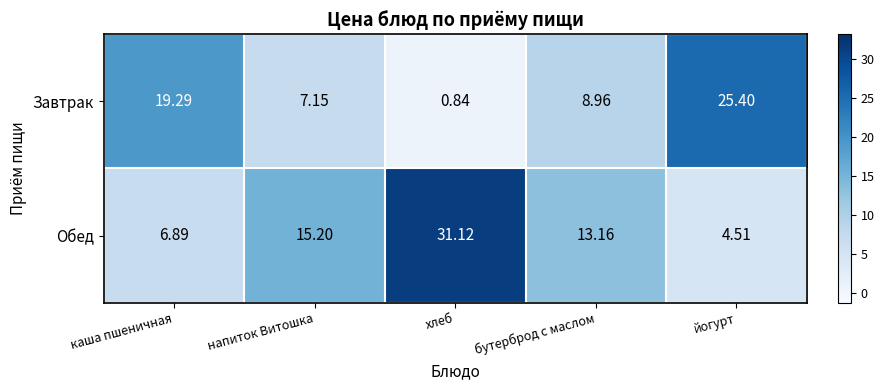

List the labels in order of Обед value, smallest first.

йогурт, каша пшеничная, бутерброд с маслом, напиток Витошка, хлеб